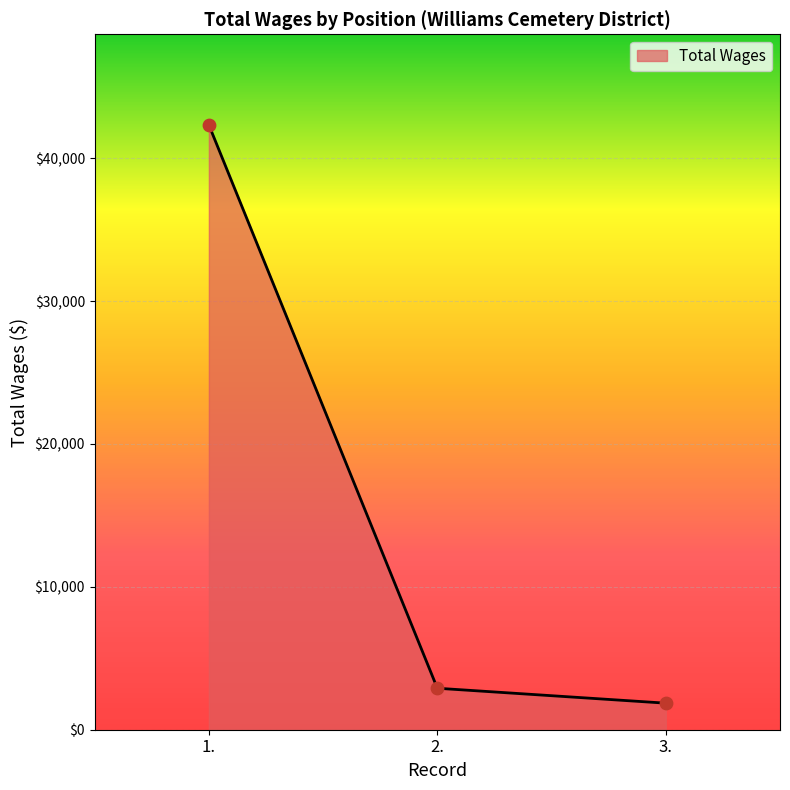

What is the ratio of the value at 2. to the value at 1.?

0.1